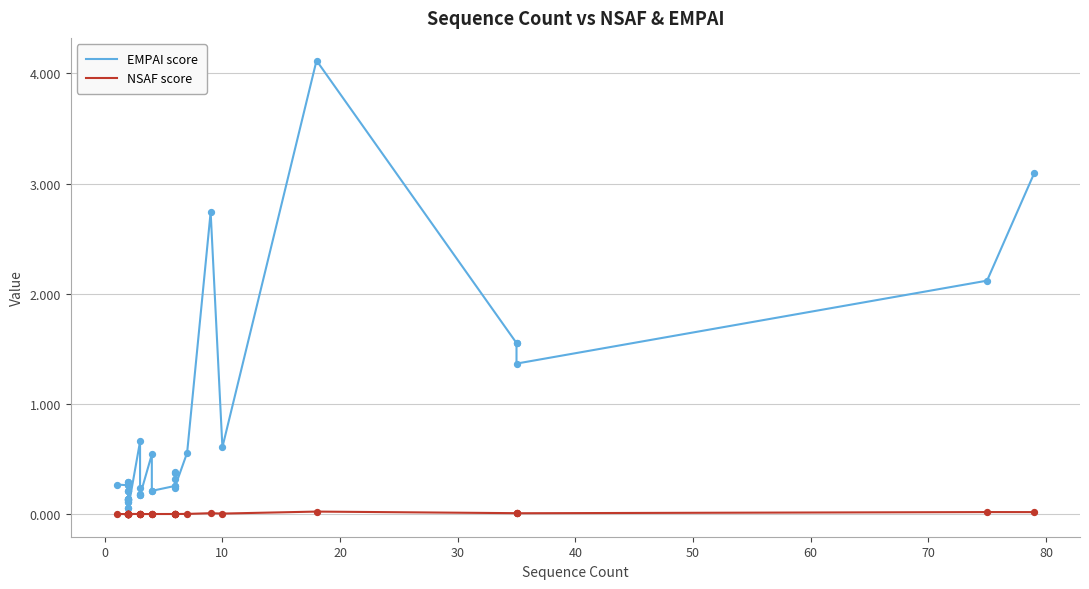

Which series contains the lowest Y value?

NSAF score